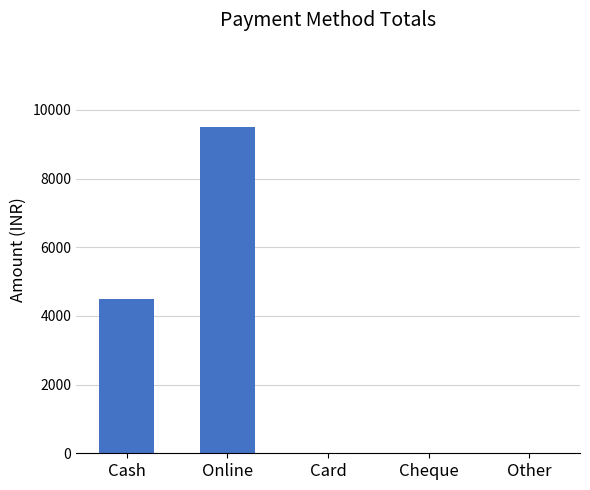

At which category does the chart reach its peak across all series?

Online